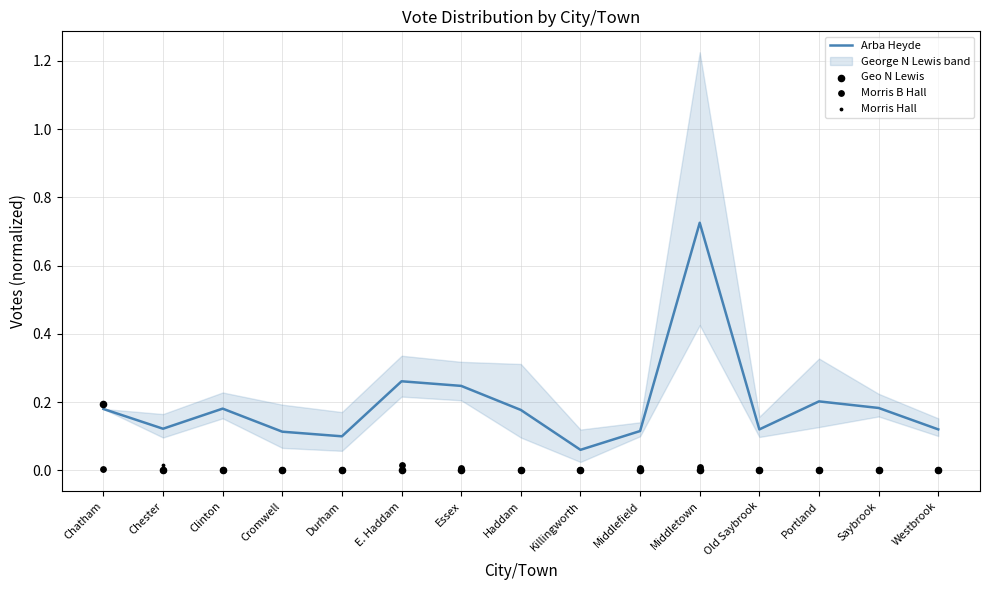

The Arba Heyde series shows 0.1 at Essex. True or false?

False